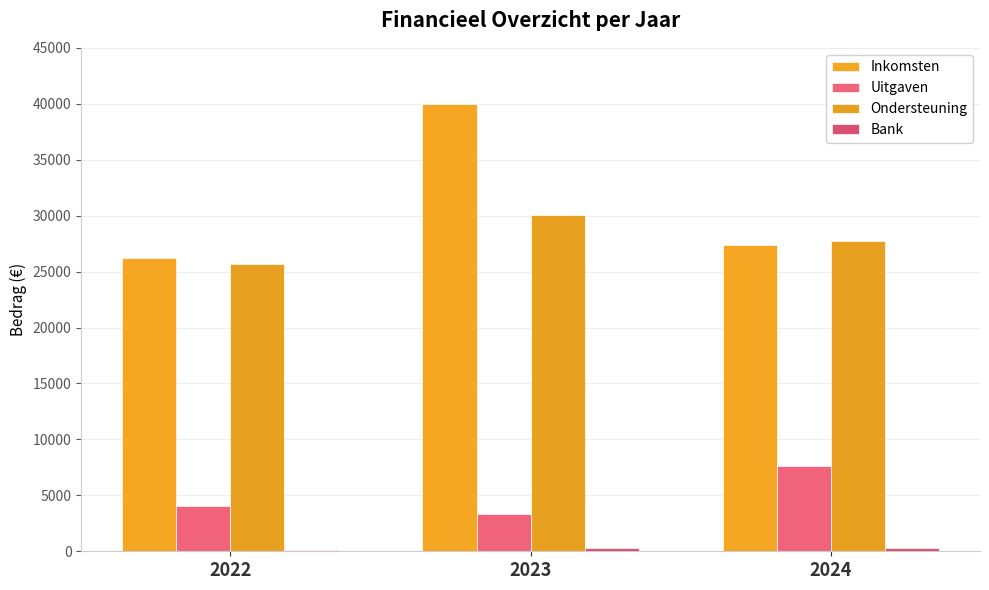

Does the chart contain stacked bars?

No